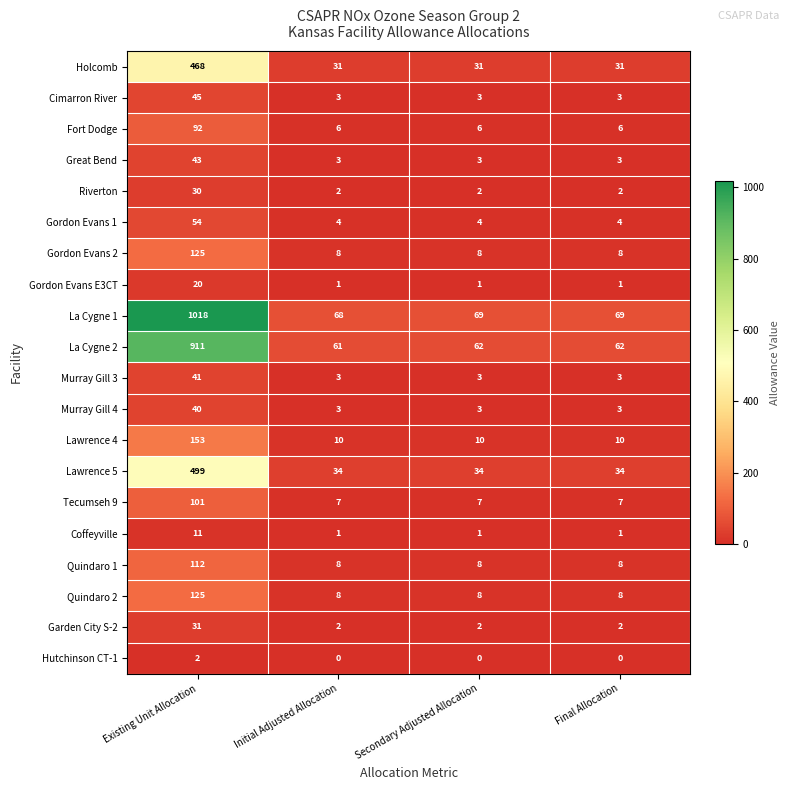

Count the Murray Gill 3 values in the range 3 to 41.

4